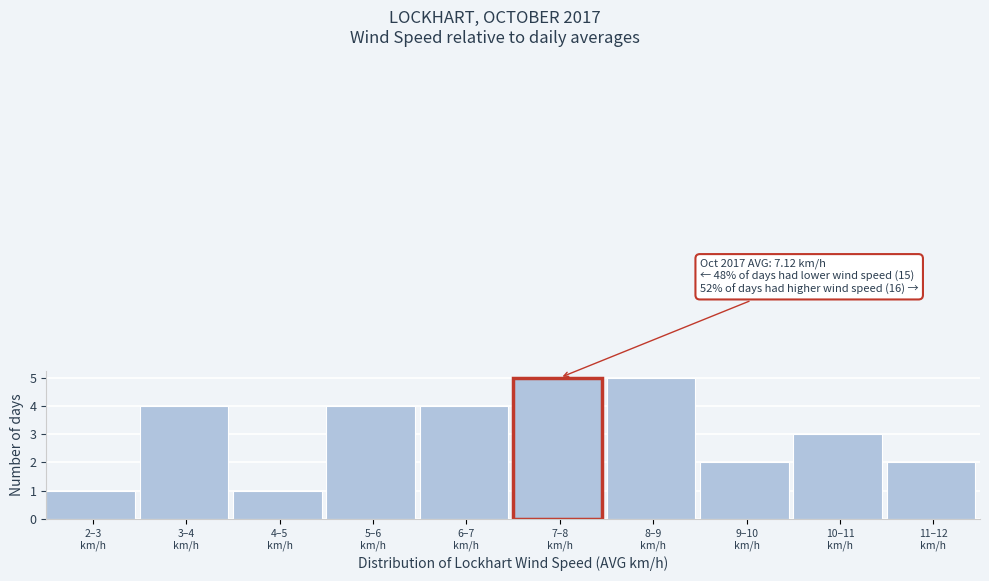

Reading right to left, what are all the values shown in this chart?

2	3	2	5	5	4	4	1	4	1